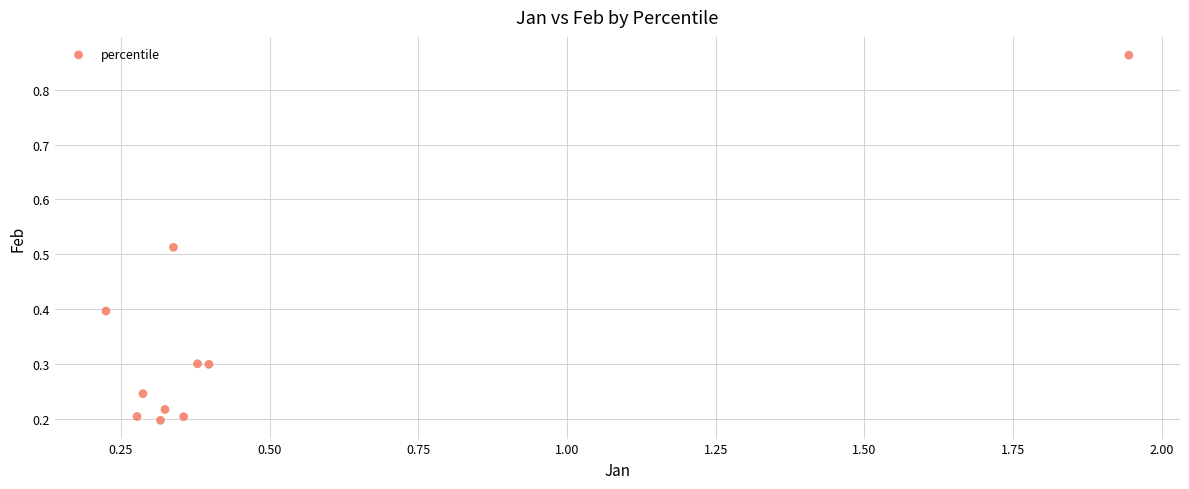

What is the range of Y values (max minus min)?

0.7